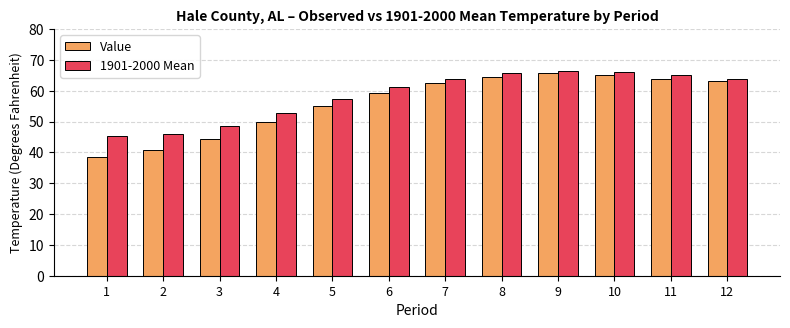

What is the difference between the maximum and minimum values in the Value series?

27.2